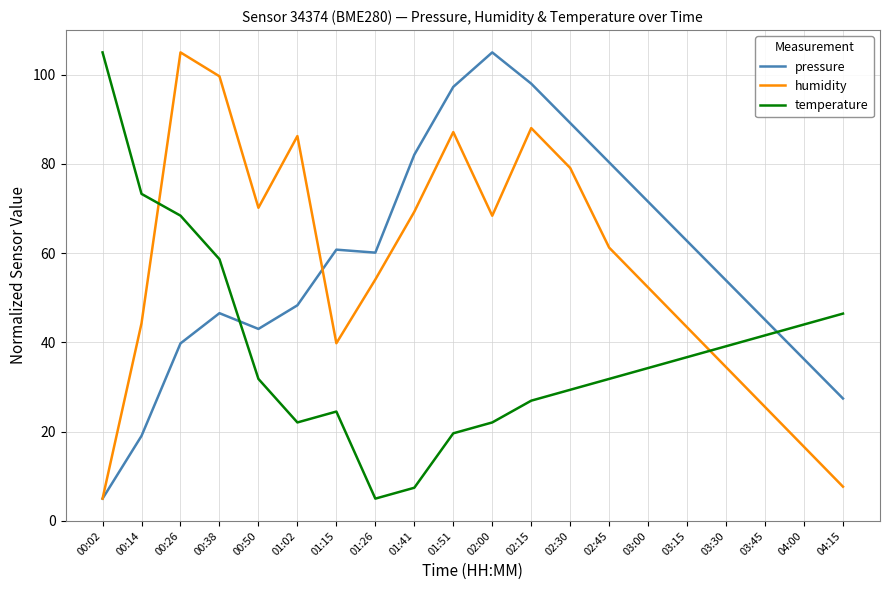

Between which two adjacent categories do temperature and humidity first intersect?

00:14 and 00:26